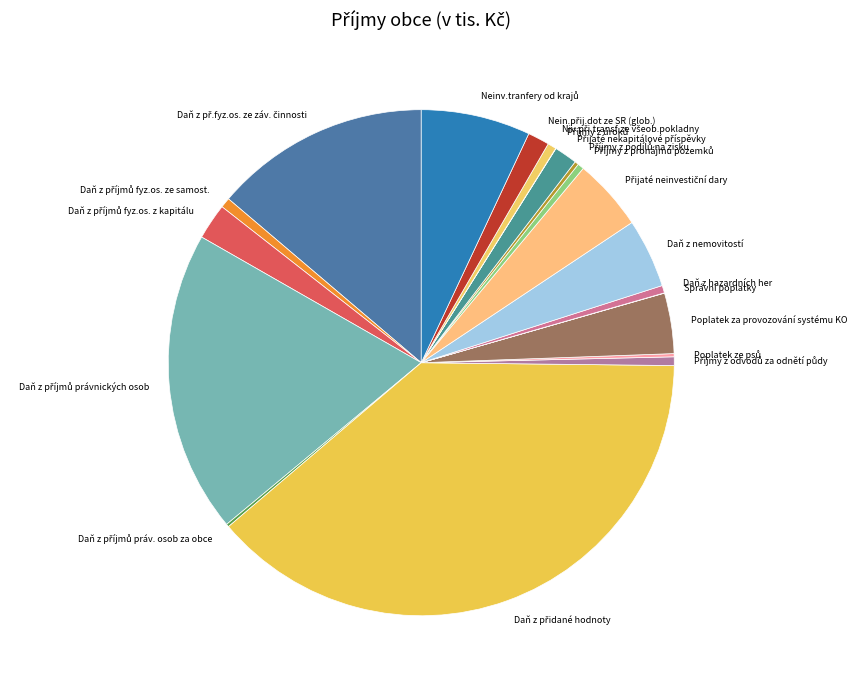

Is there a majority slice in this chart?

No